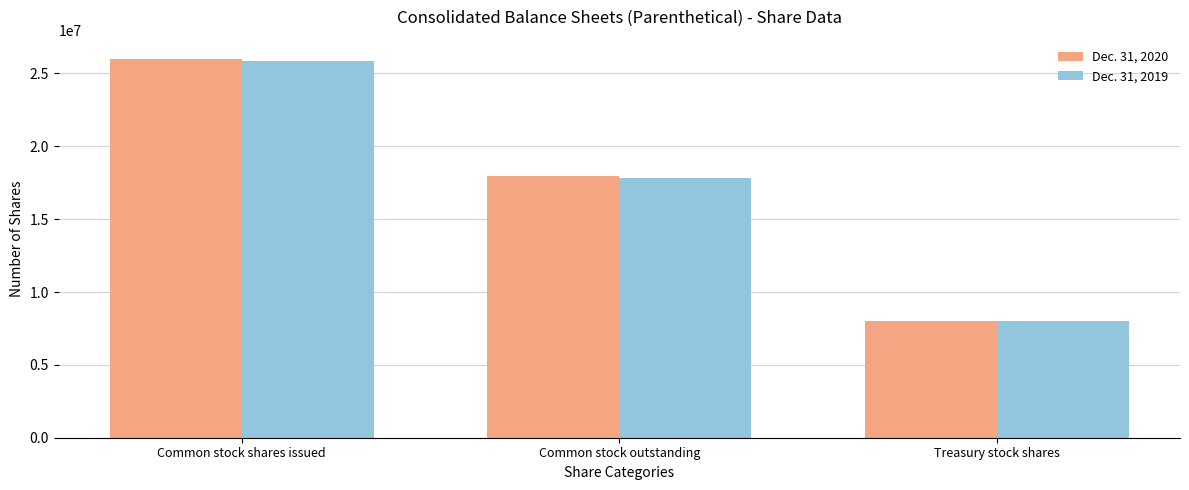

Rank the series by their average value, from lowest to highest.

Dec. 31, 2019, Dec. 31, 2020